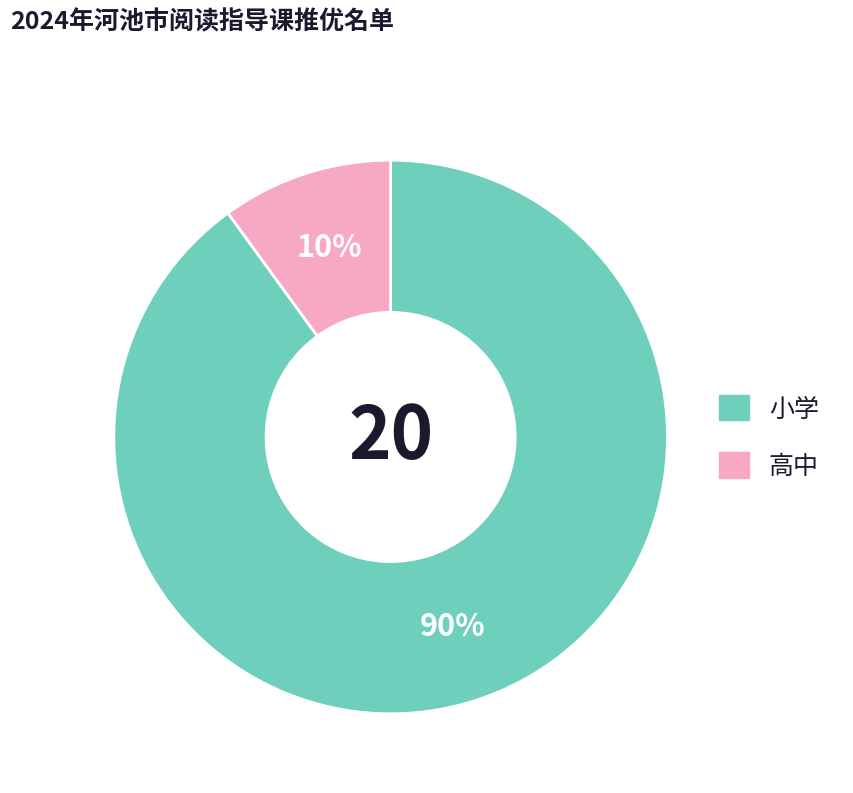

How many segments does this pie chart have?

2